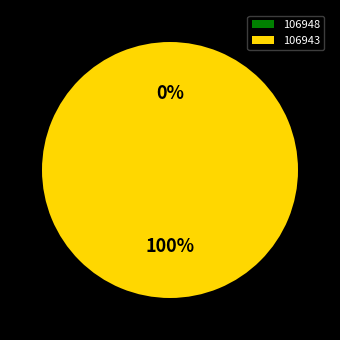

Is there a majority slice in this chart?

Yes